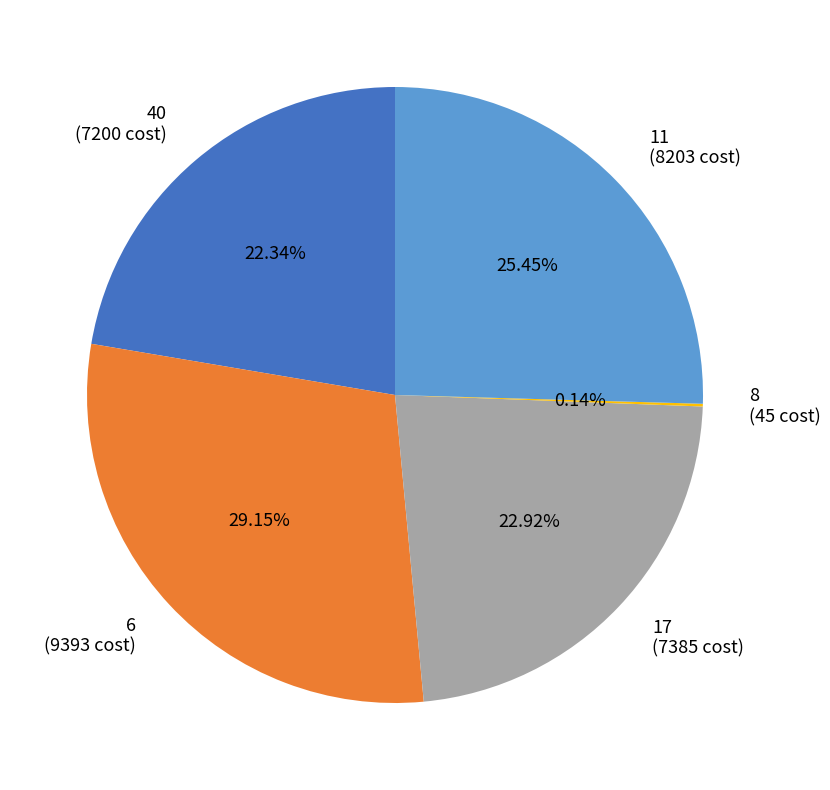

To the nearest percent, what percentage of the pie is 11?

25%